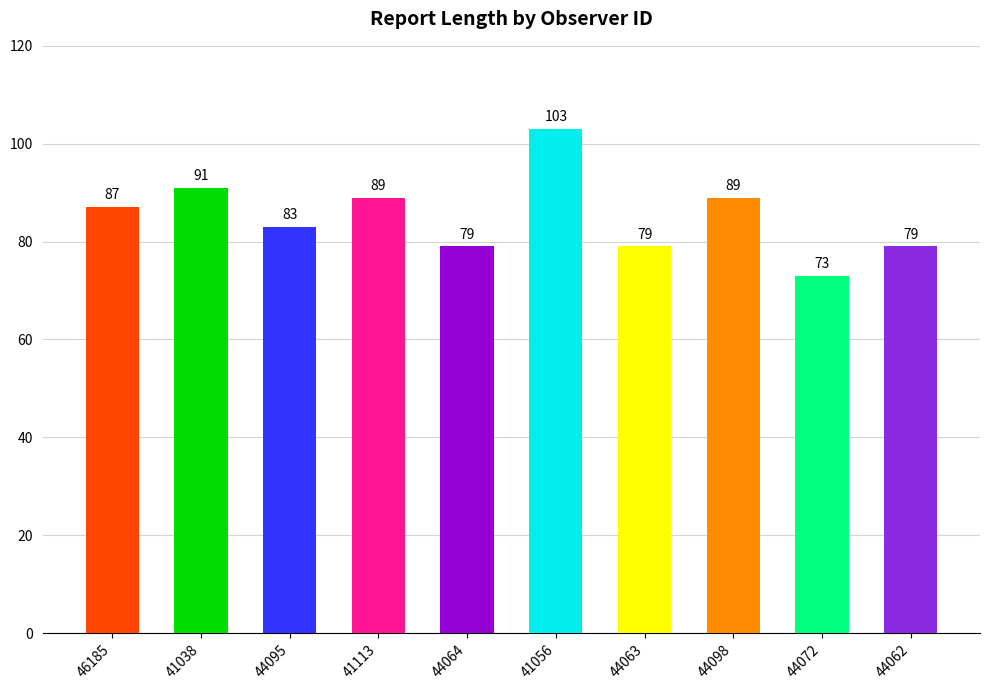

Does the chart contain stacked bars?

No